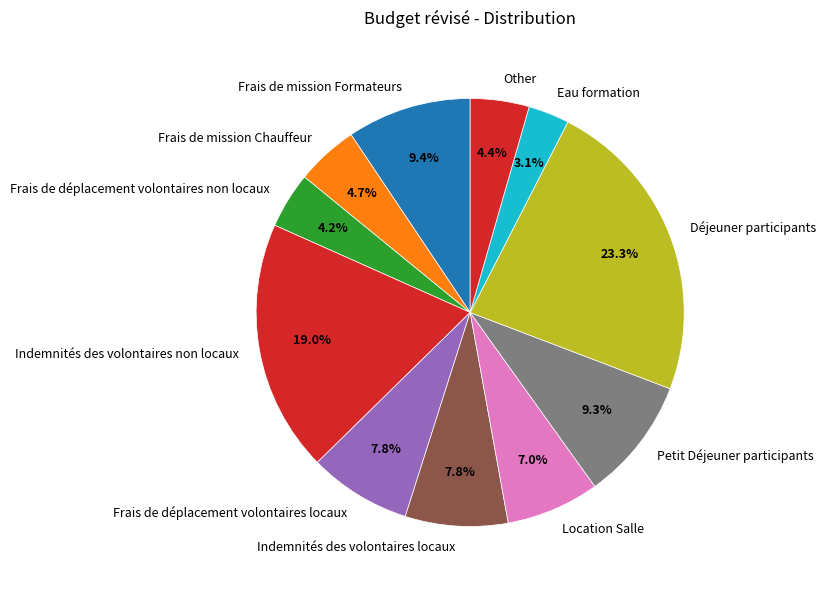

How many slices are in this pie chart?

11